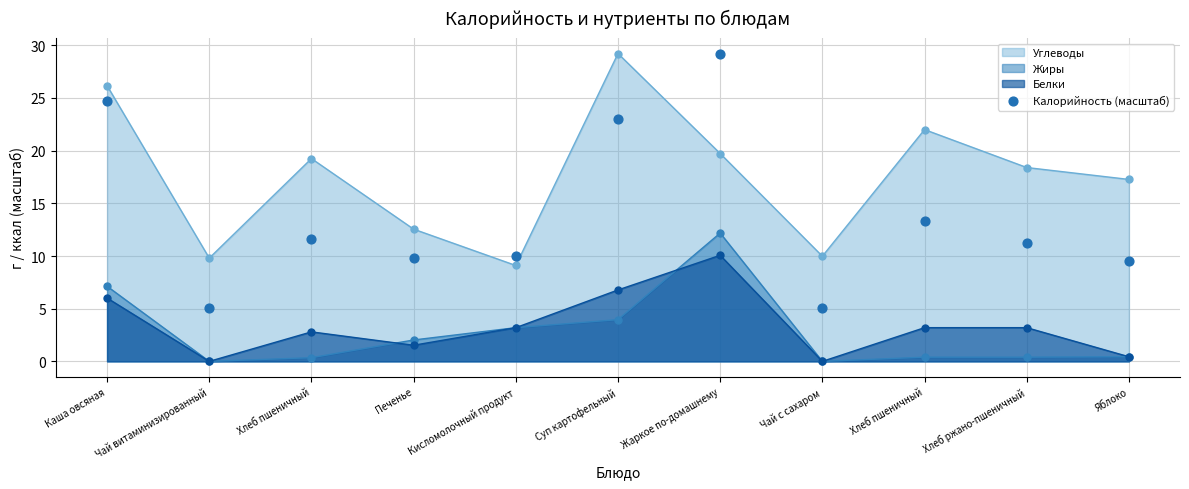

Which has a higher value, Суп картофельный or Яблоко?

Суп картофельный